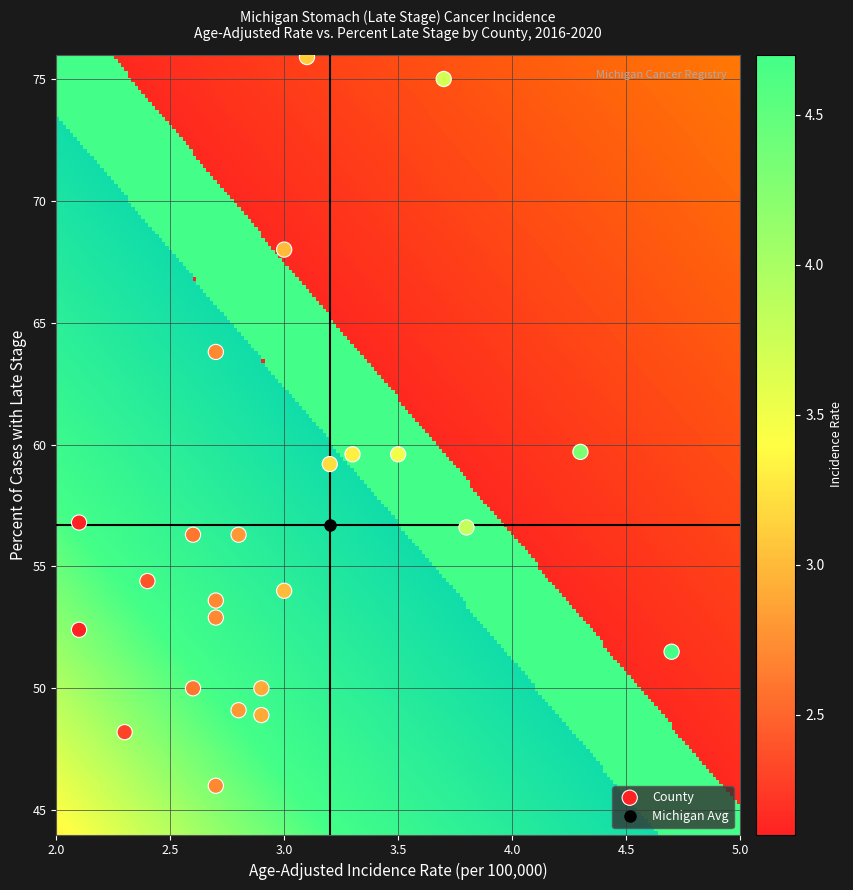

What is the sum of all values?

1357.8